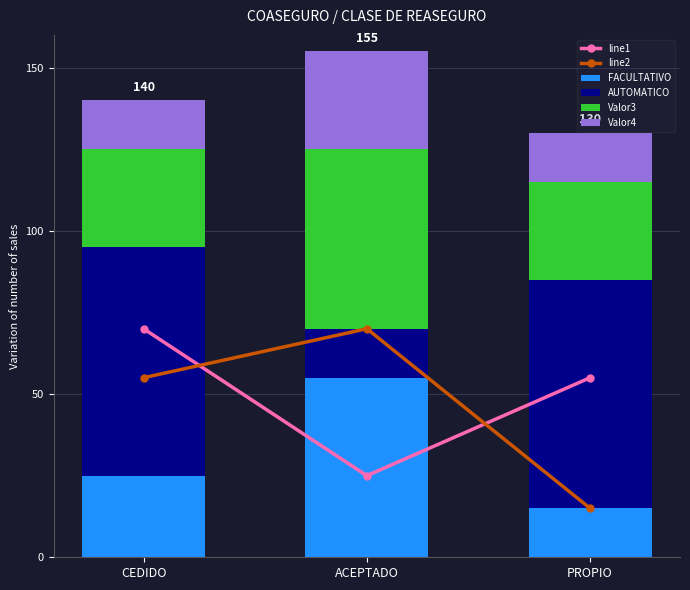

Count the Valor4 values in the range 0 to 1.

3